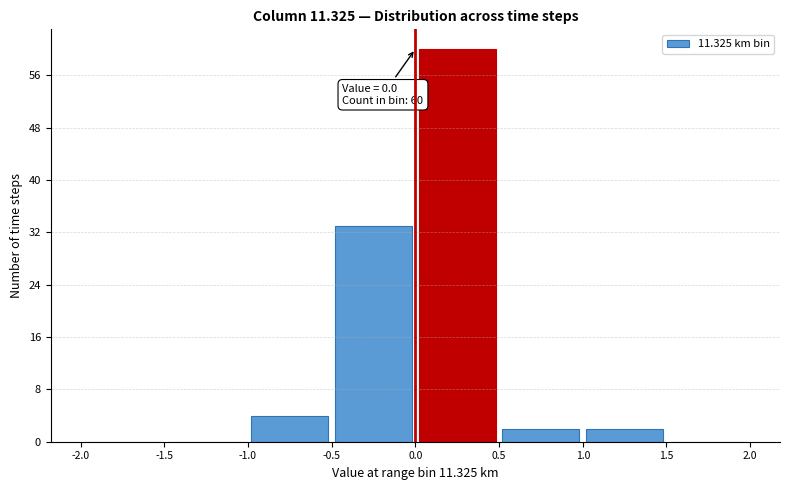

Which range on the x-axis has the tallest bar?

0.0 to 0.5